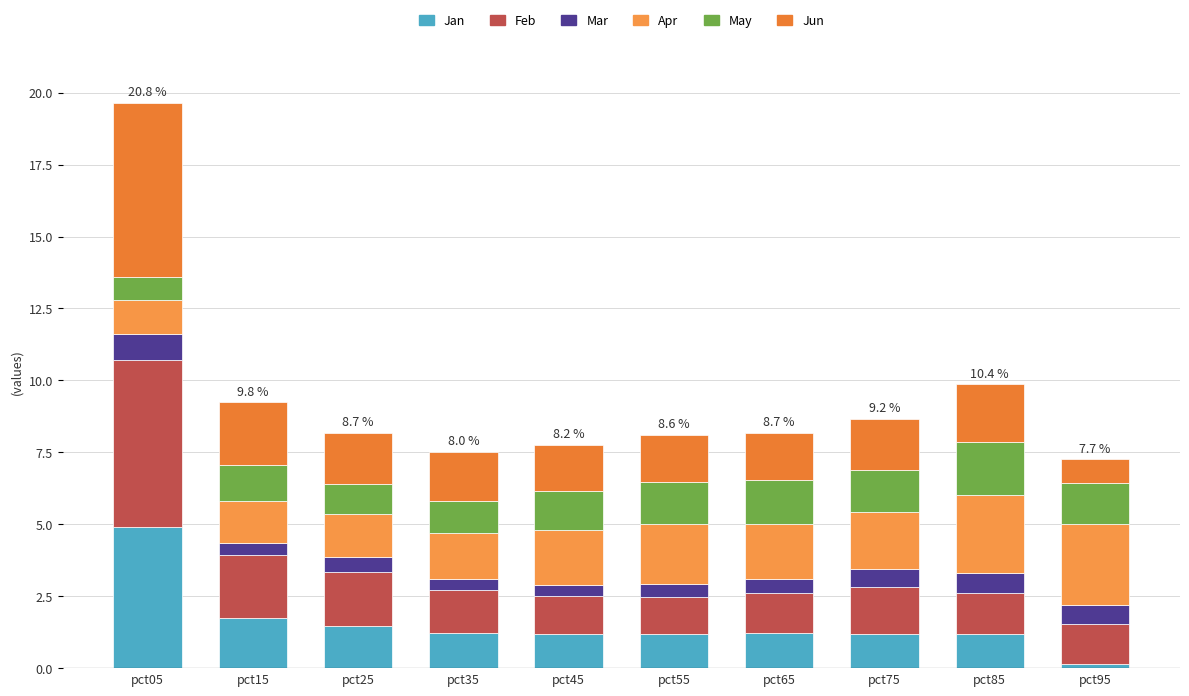

Count the number of data series in this chart.

6